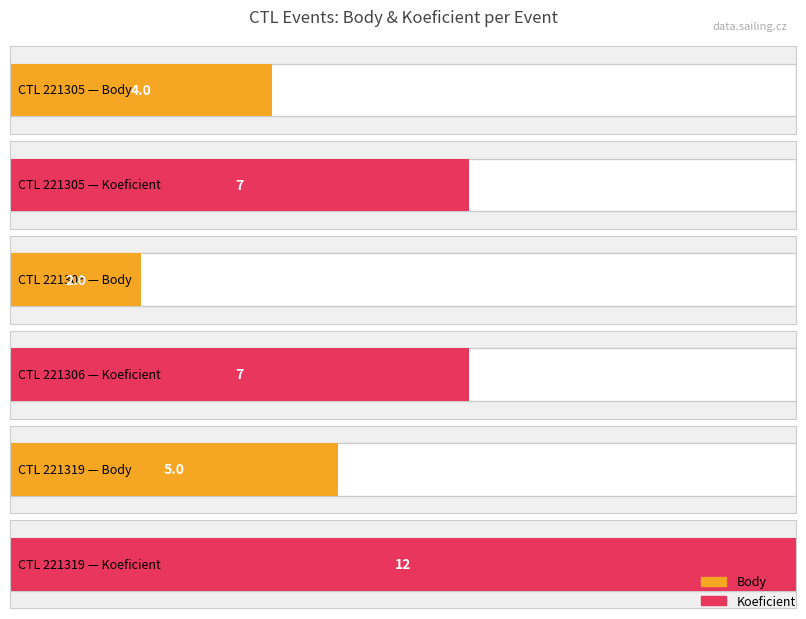

What is the sum of the Koeficient values at 221305 and 221319?

19